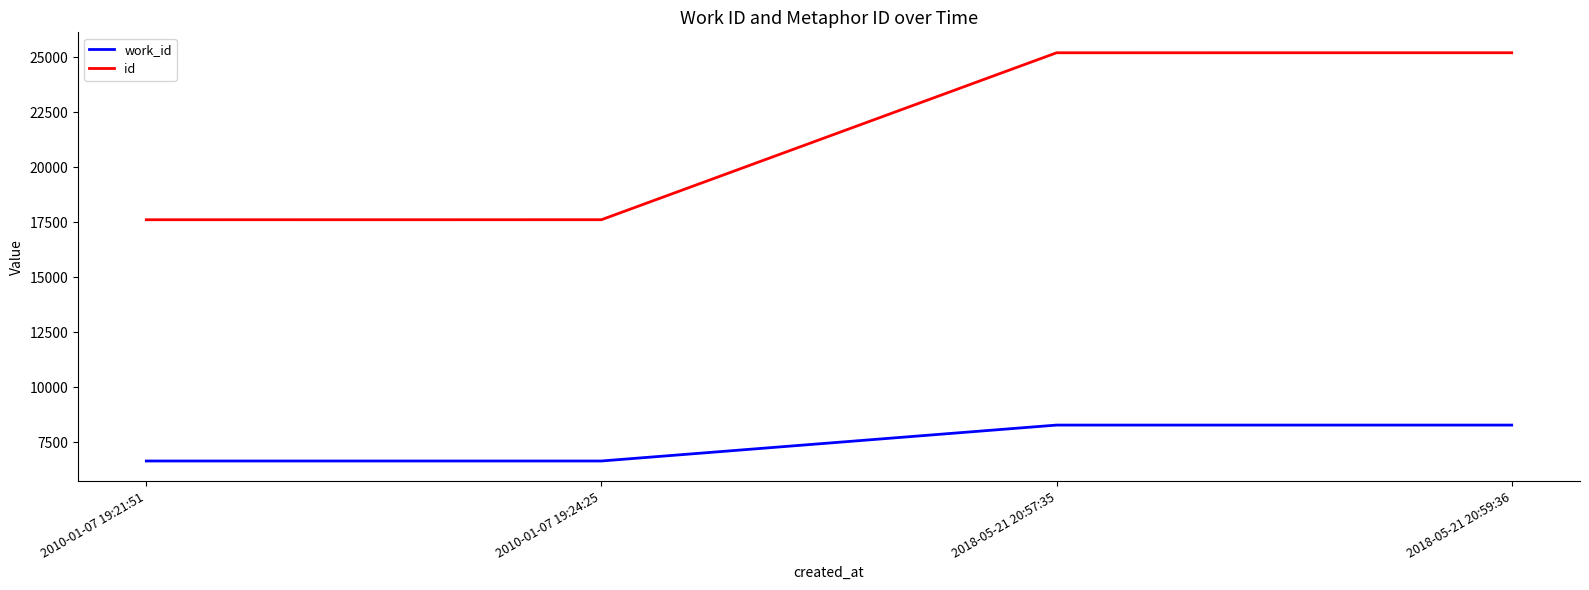

The value of id at 2018-05-21 20:57:35 is 13394. True or false?

False